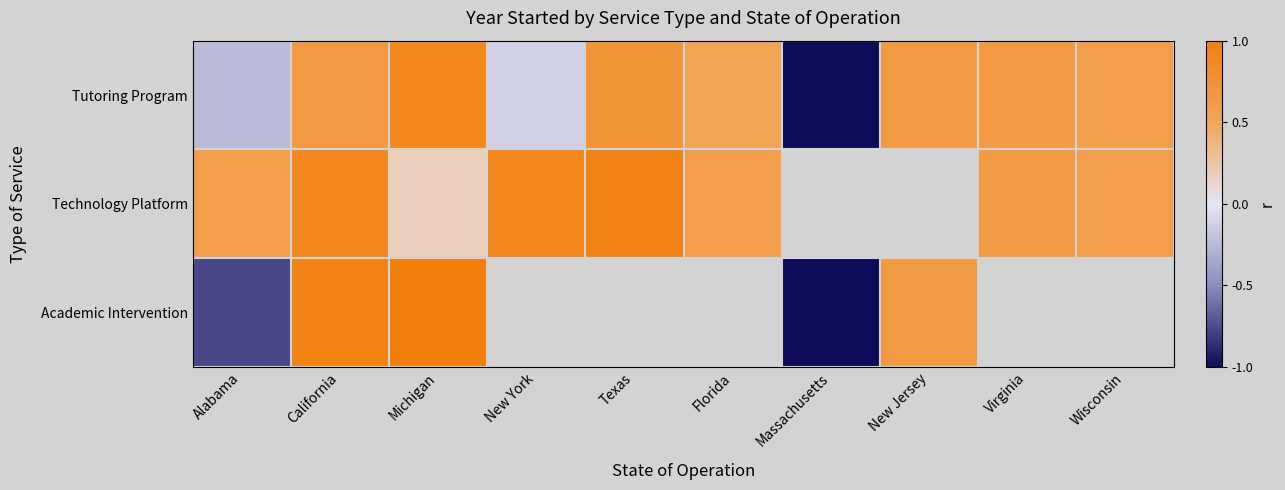

What is the minimum value for Technology Platform?

0.2